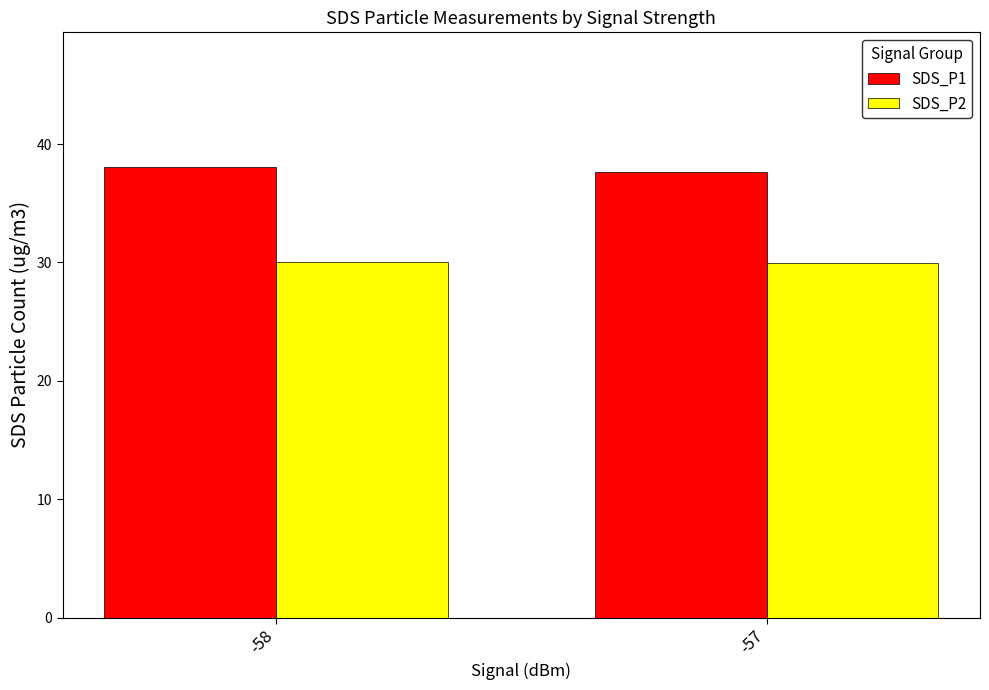

How many data points in SDS_P1 are less than 38?

1